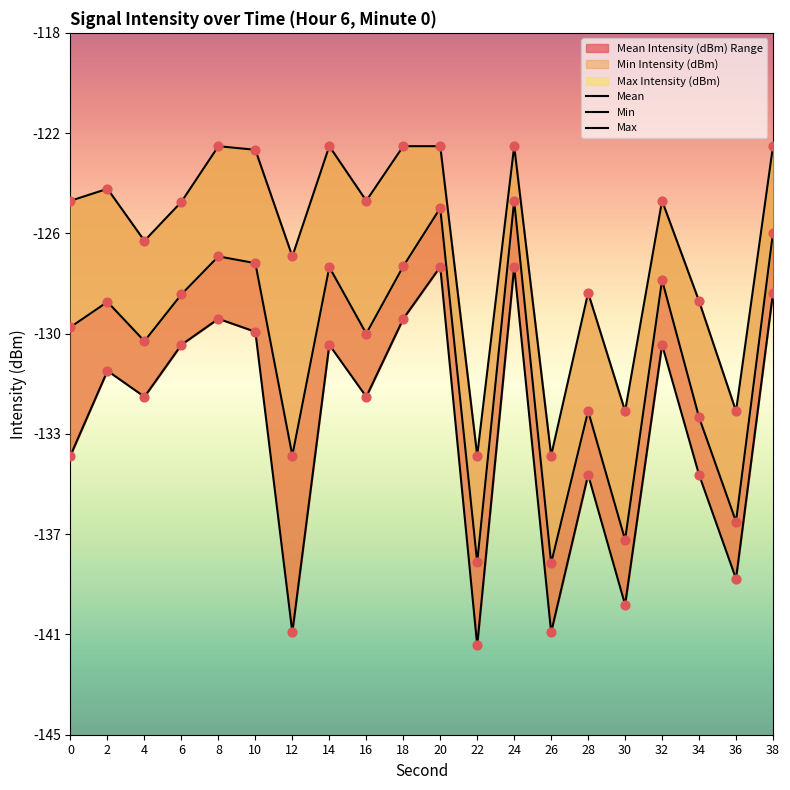

Which series reaches the maximum Y coordinate?

Max Intensity (dBm)